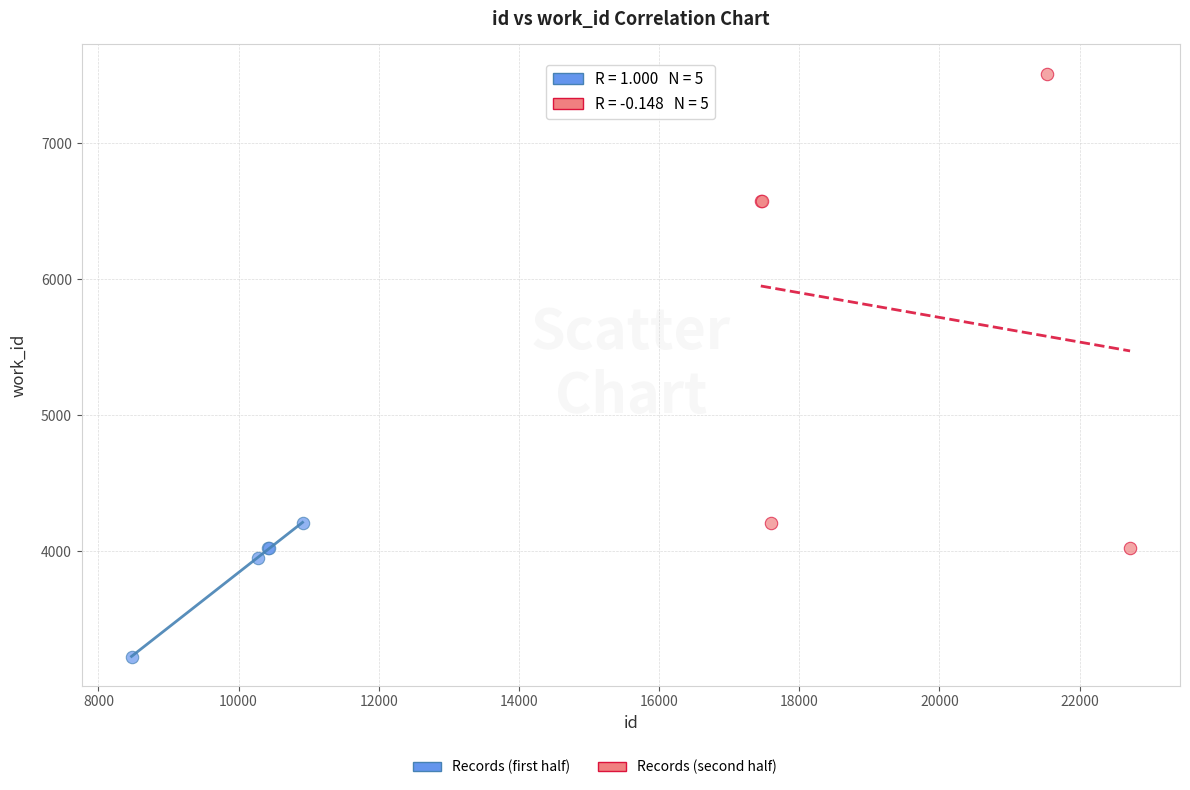

Which series has the largest Y range (max minus min)?

Records (second half)